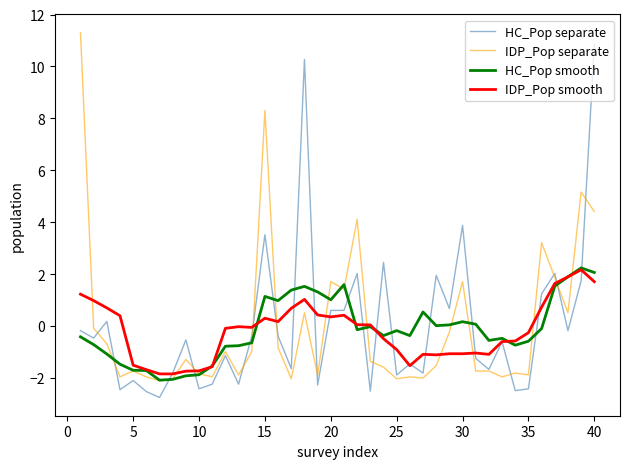

Count the number of data series in this chart.

4